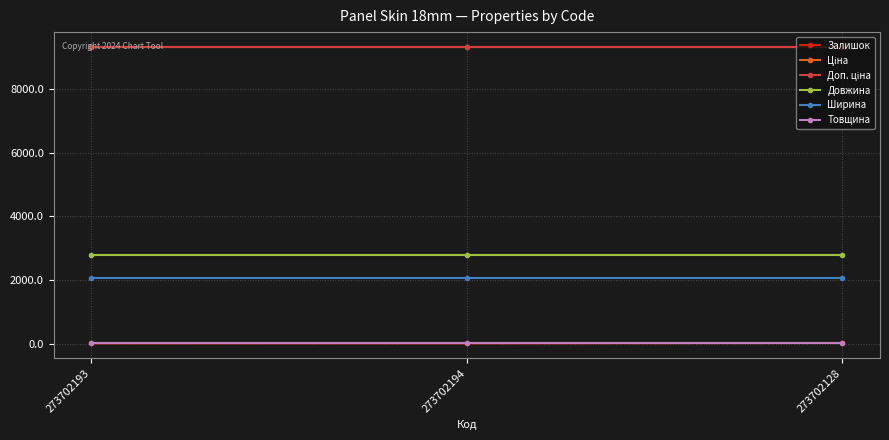

True or false: Товщина has a value of 18.0 at 273702194.

True